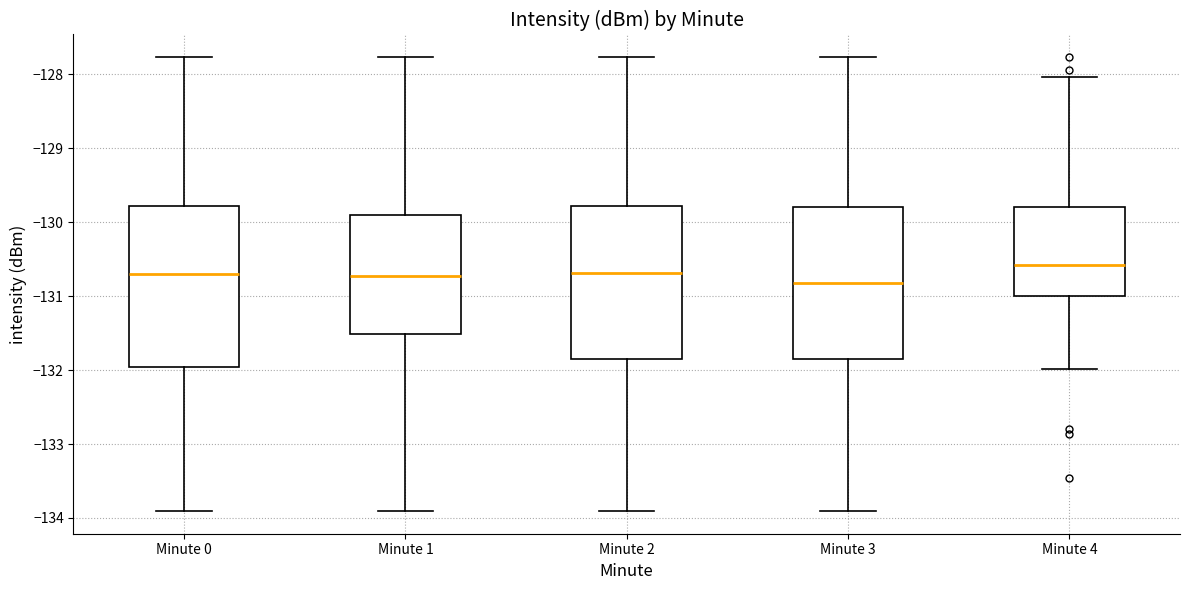

Where does the median line of the box for Minute 1 sit on the y-axis? The values are not printed on the chart, so give them approximately, as read against the axis.

-130.7